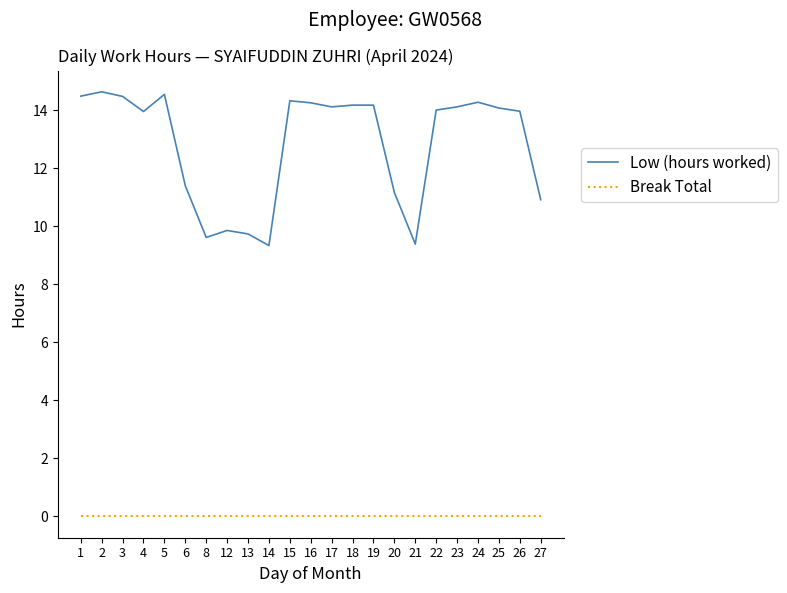

What is the total value across all series at 13?

9.7